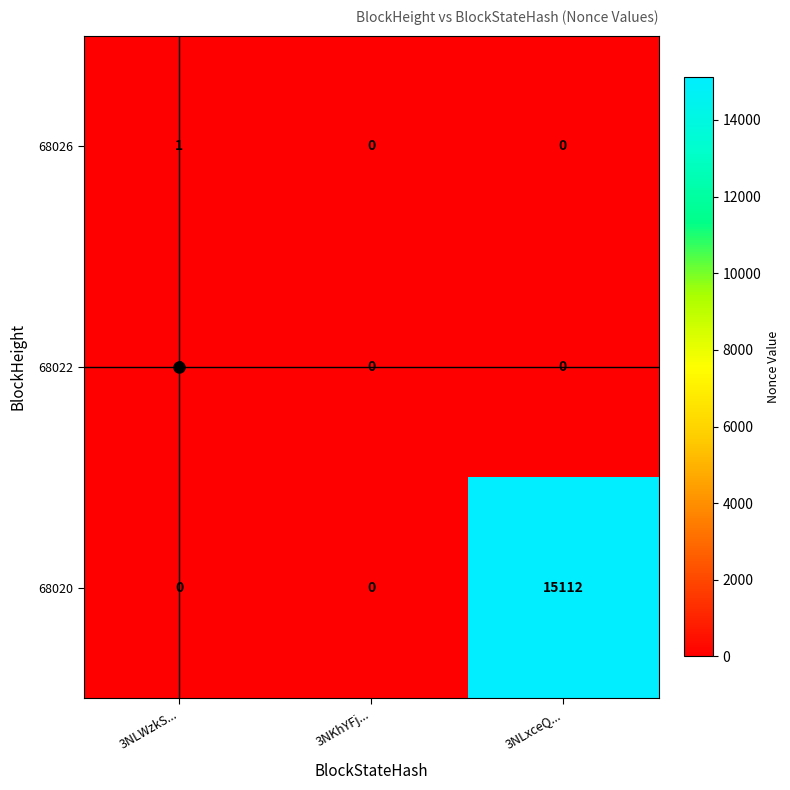

Count the 68026 values in the range 0 to 1.

3